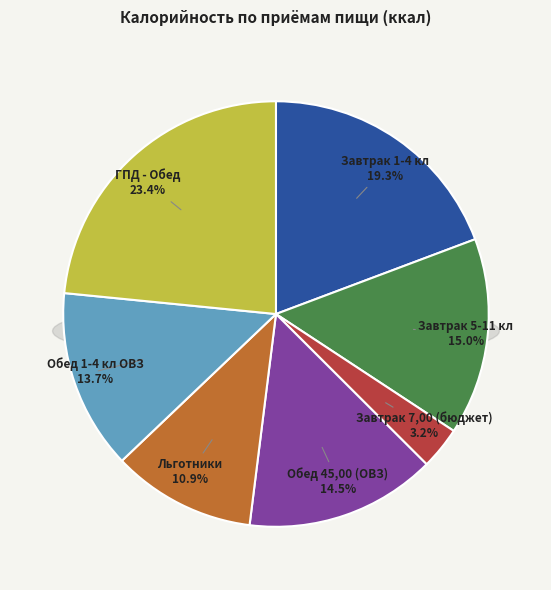

What is the ratio of the value at Льготники to the value at Обед 45,00 (ОВЗ)?

0.8